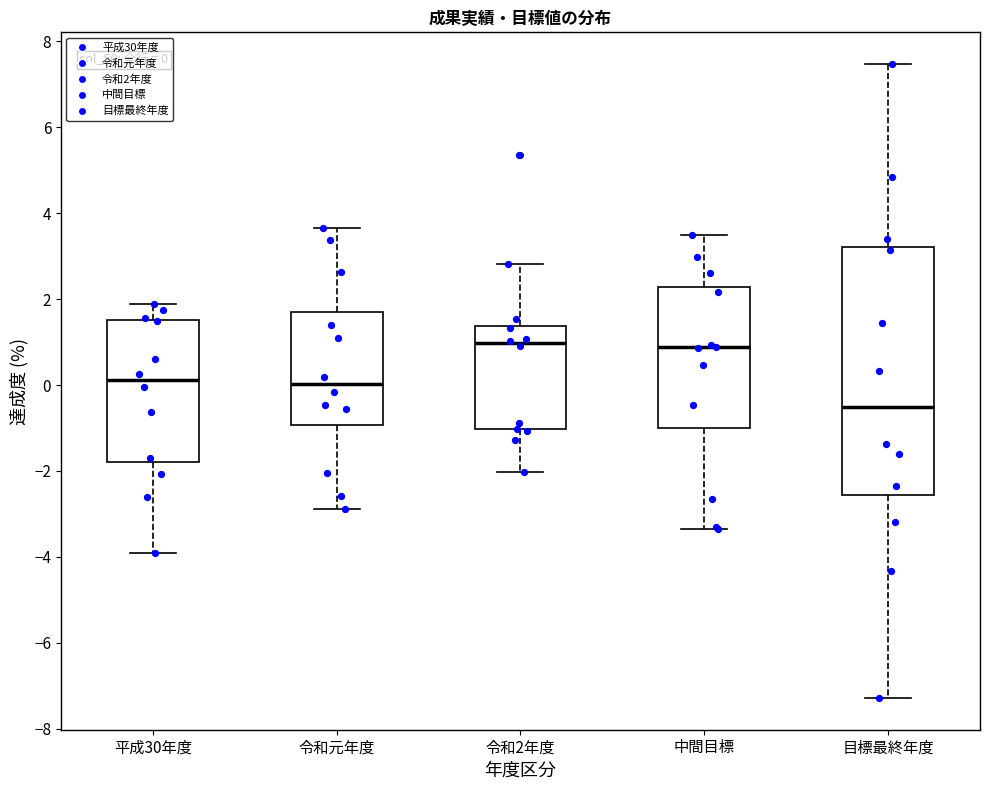

Which box is the tallest, from its lower edge to its upper edge?

目標最終年度